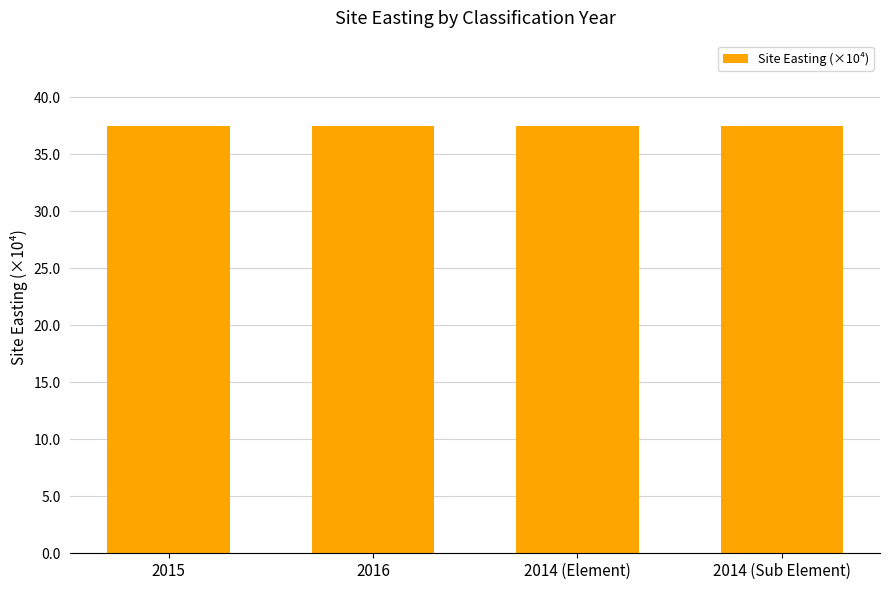

Rank the categories by Site Easting value from lowest to highest.

2015, 2016, 2014 (Element), 2014 (Sub Element)